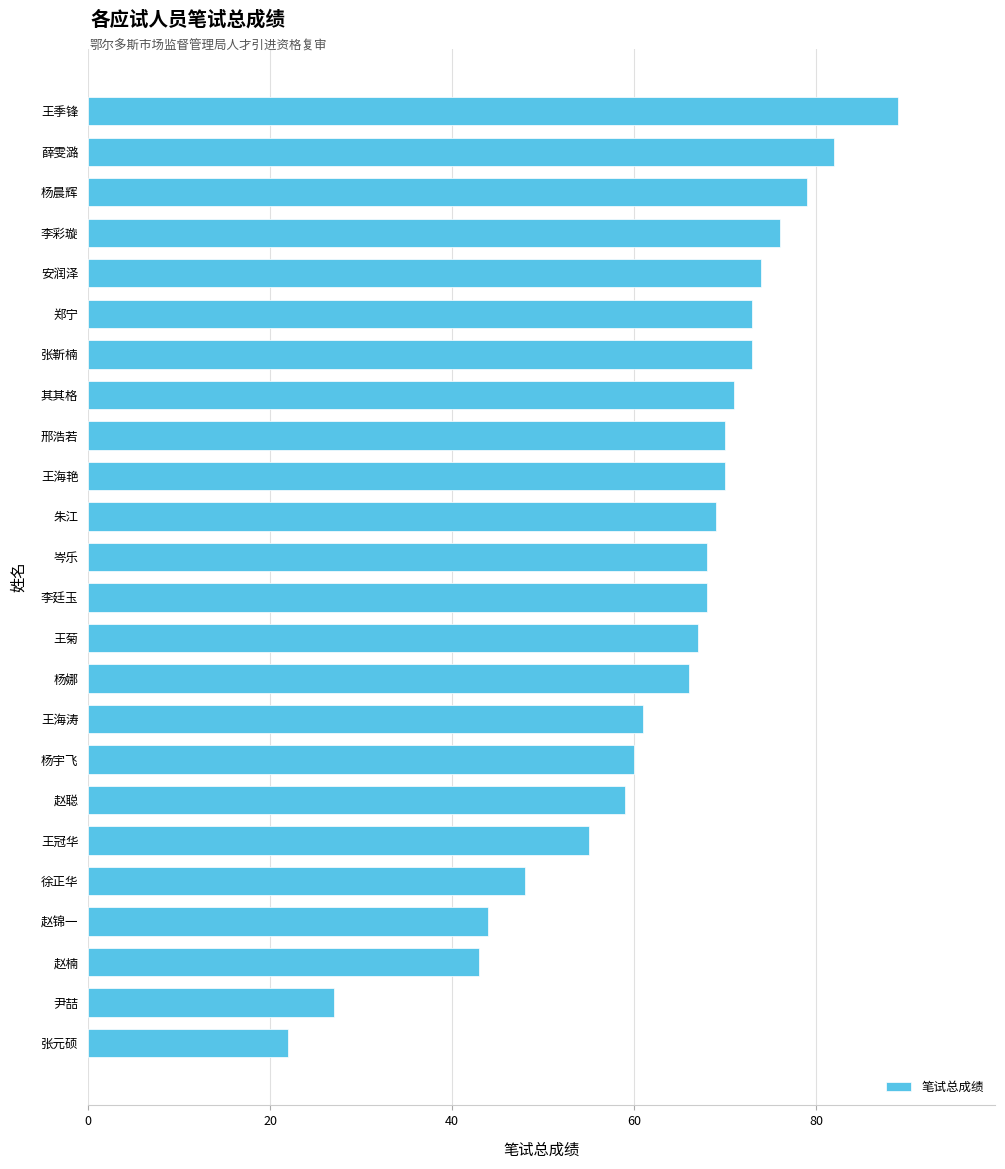

The value at 张元硕 is 10. True or false?

False